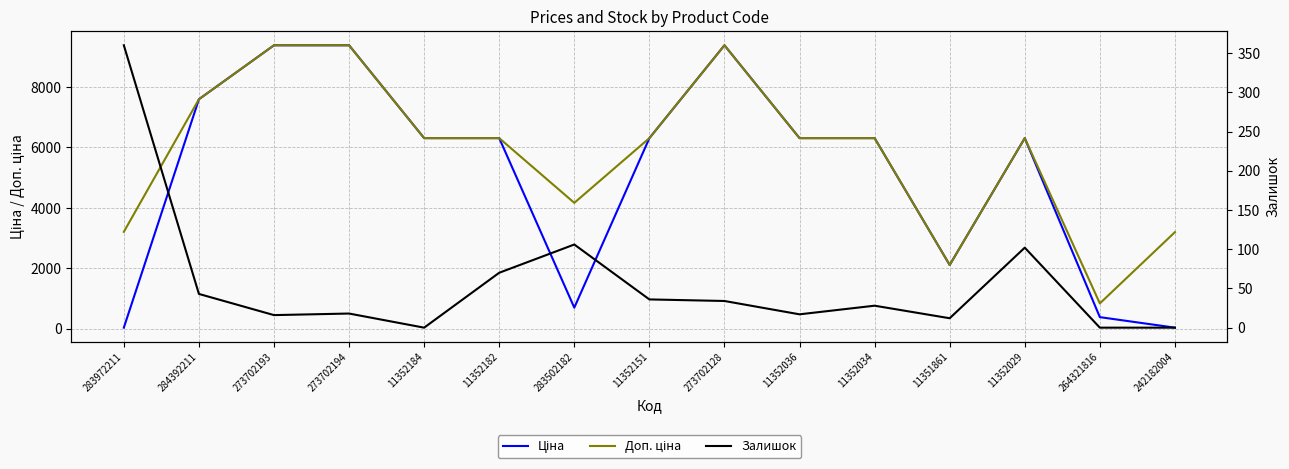

What is the label of the 9th point from the left?

273702128